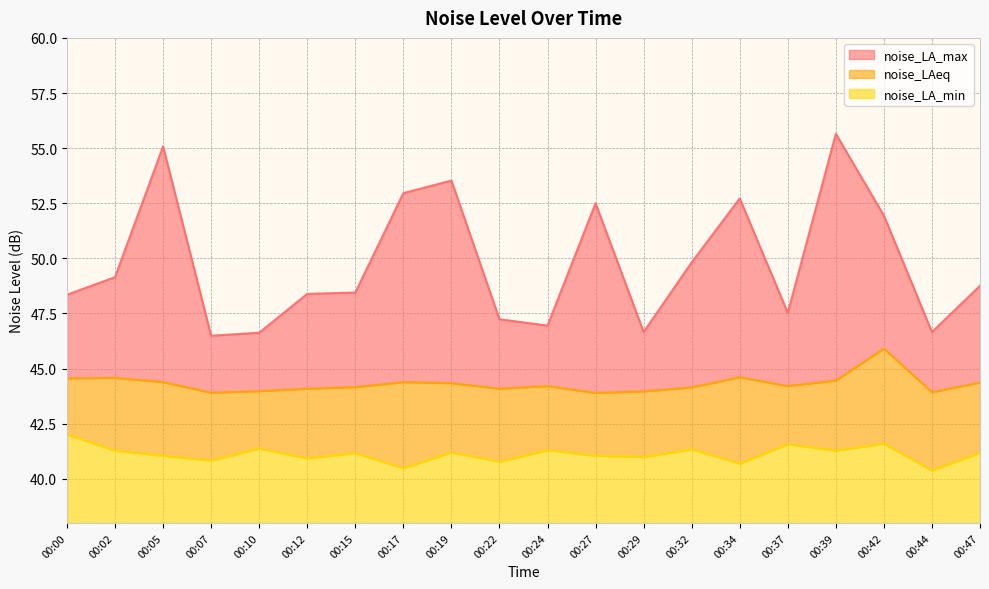

What is the sum of the noise_LA_max values at 00:32 and 00:29?

96.5